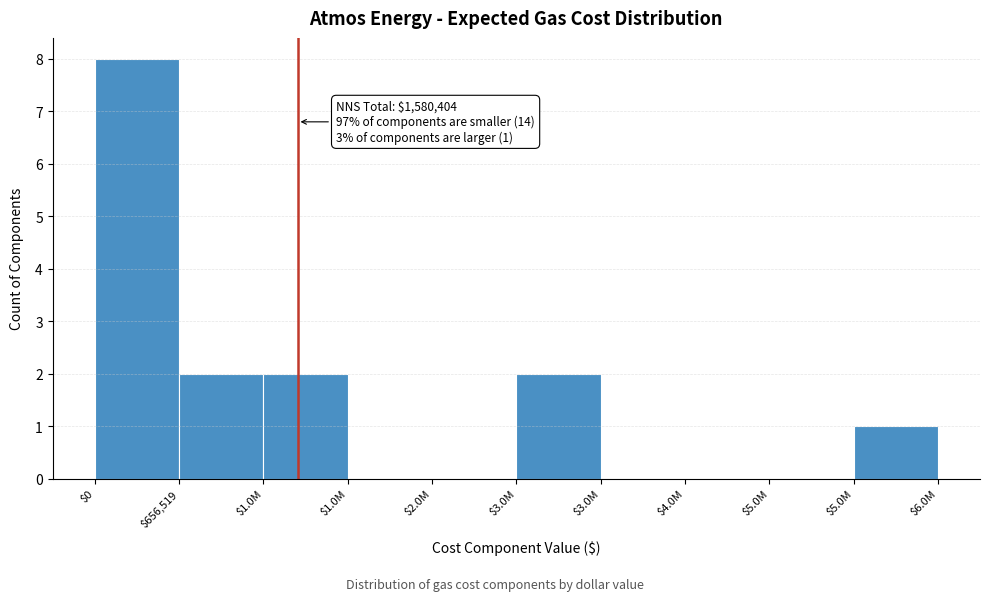

How many series are shown in this chart?

1